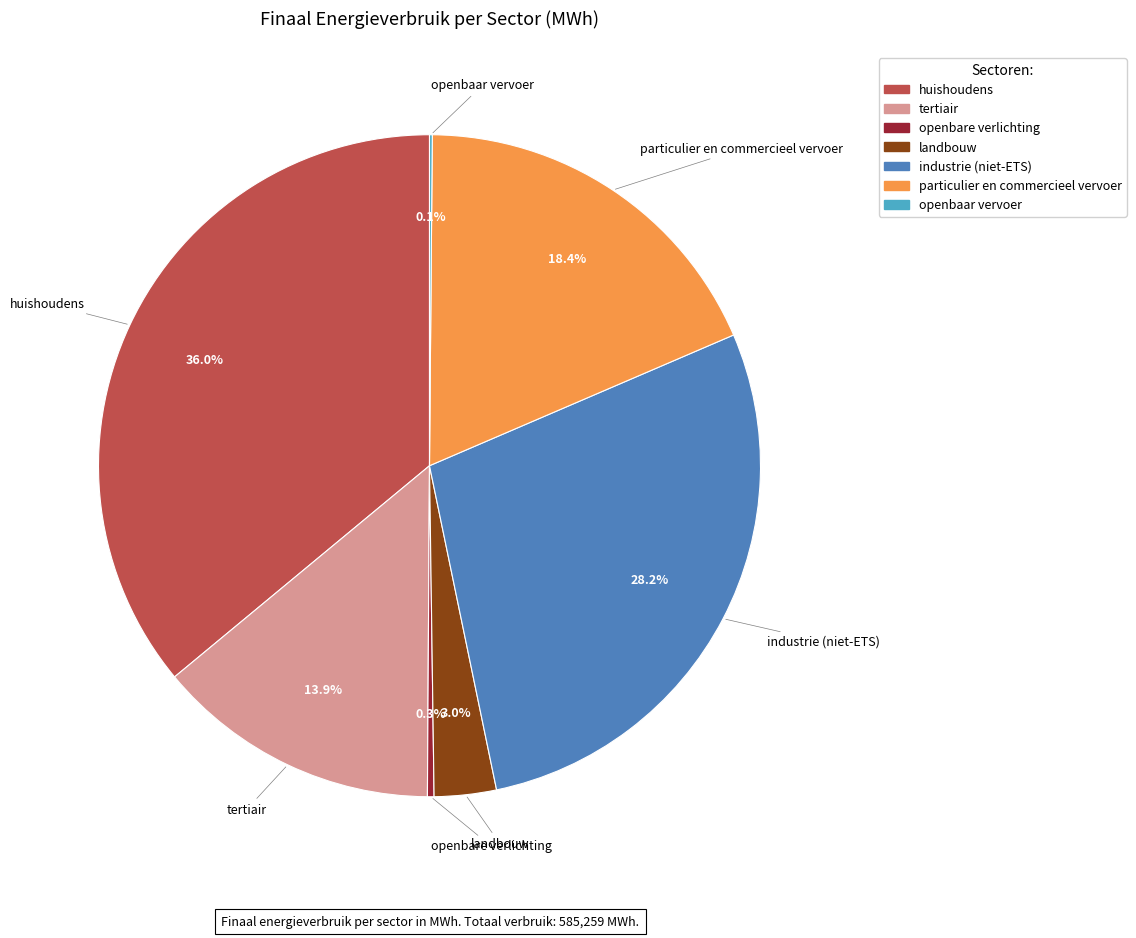

To the nearest percent, what is the average slice percentage?

14%